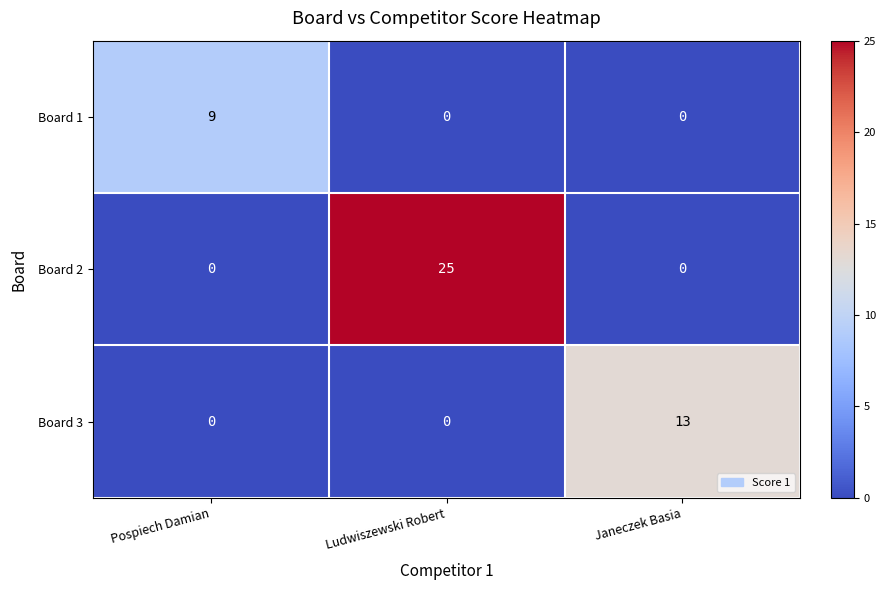

What is the average value of the Board 2 series?

8